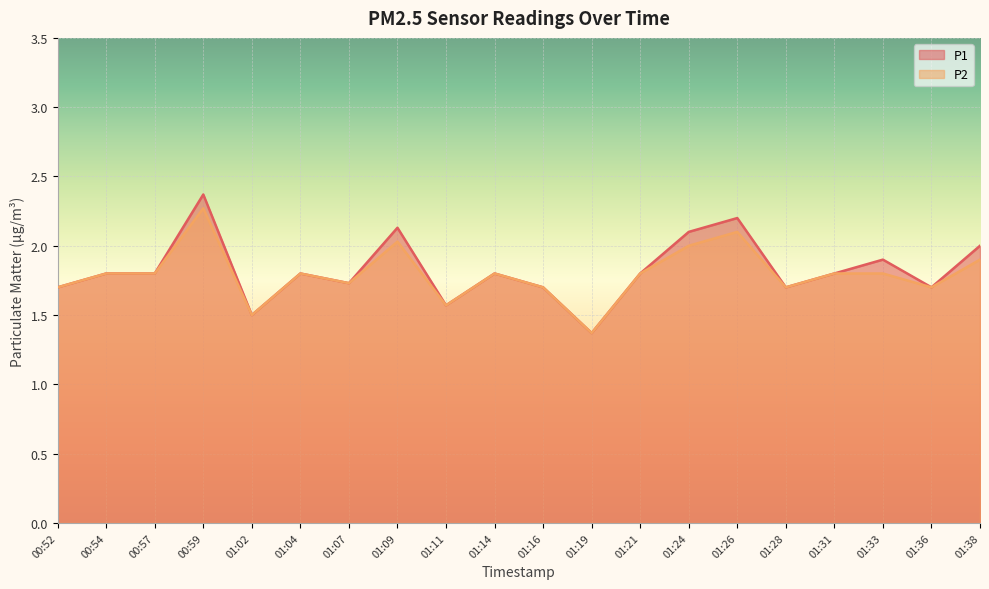

Rank the categories by P1 value from lowest to highest.

01:19, 01:02, 01:11, 00:52, 01:16, 01:28, 01:36, 01:07, 00:54, 00:57, 01:04, 01:14, 01:21, 01:31, 01:33, 01:38, 01:24, 01:09, 01:26, 00:59